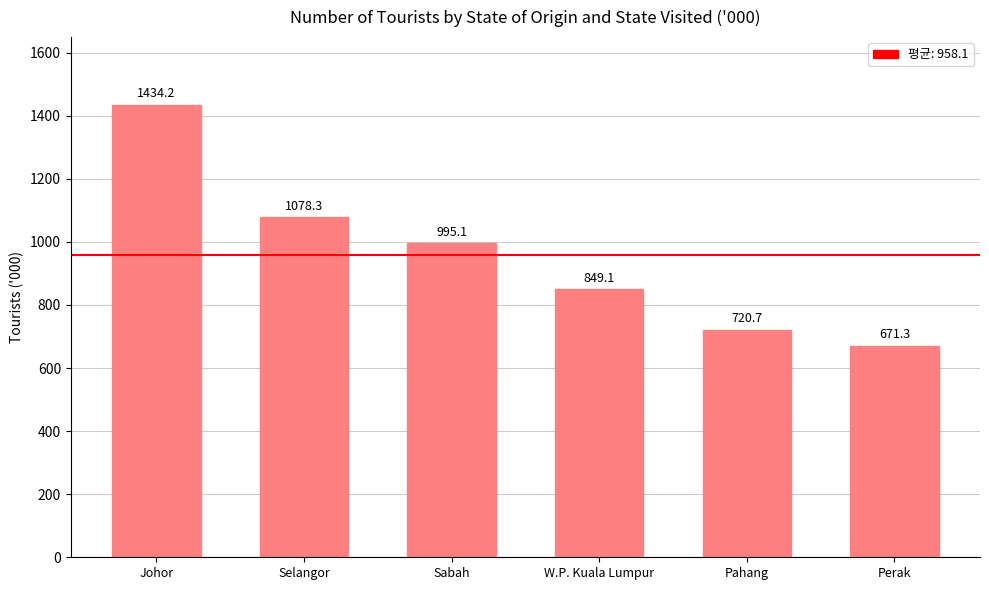

At which category does the chart reach its peak across all series?

Johor